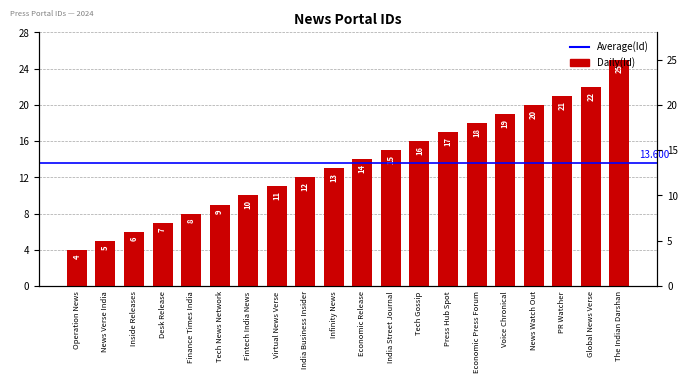

Reading left to right, transcribe all the data shown in this chart.

4	5	6	7	8	9	10	11	12	13	14	15	16	17	18	19	20	21	22	25